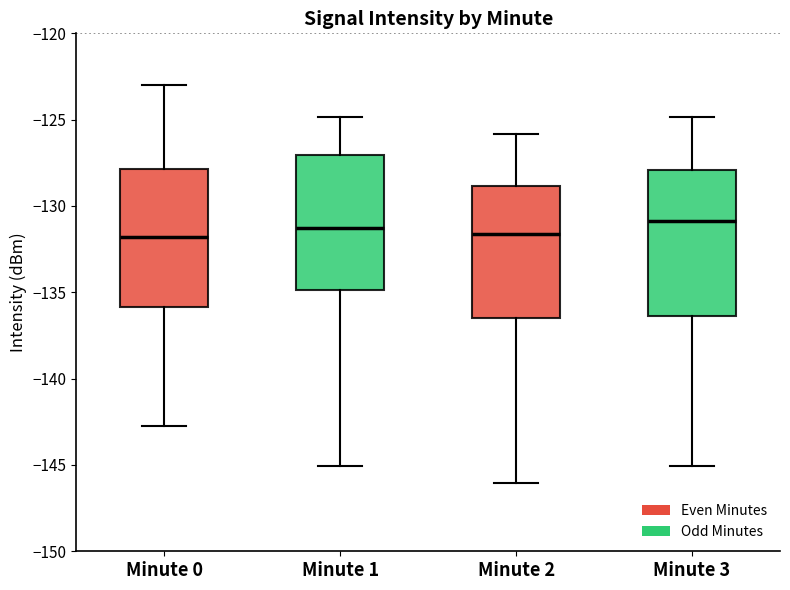

Where does the median line of the box for Minute 0 sit on the y-axis? The values are not printed on the chart, so give them approximately, as read against the axis.

-132.0